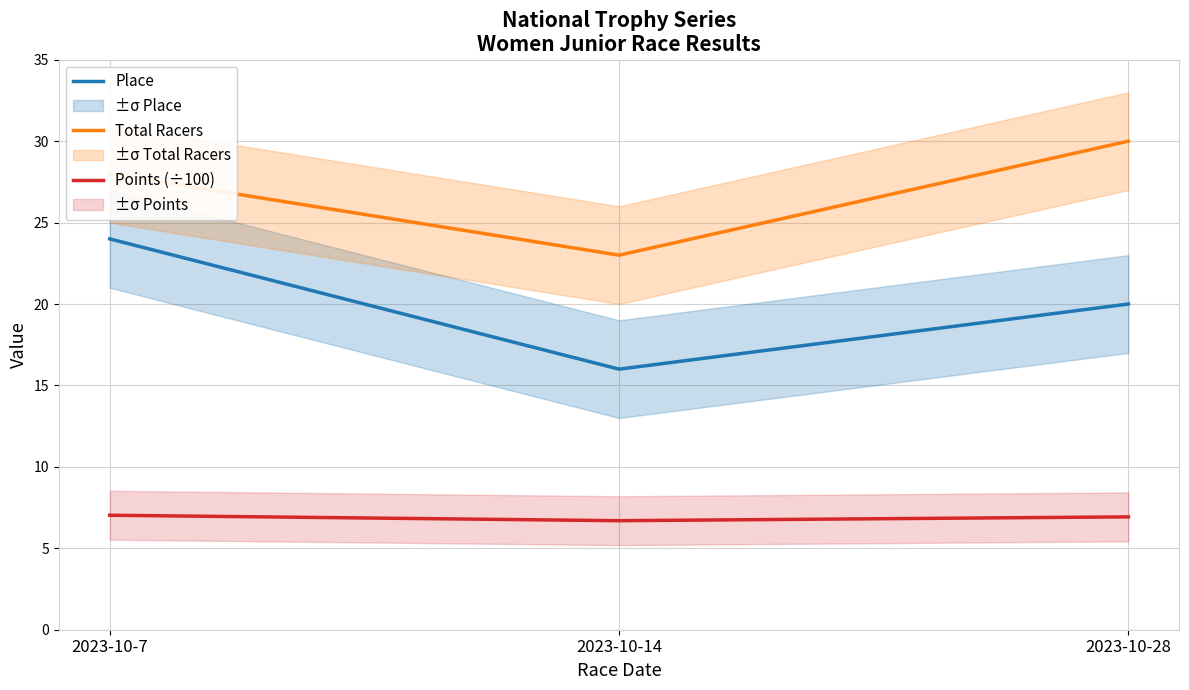

Count the Place values in the range 16 to 24.

3